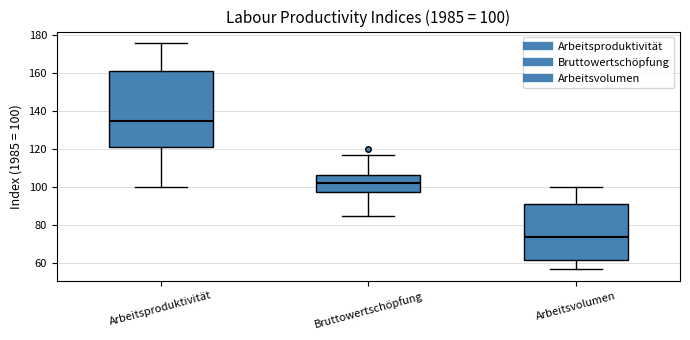

Which box is the tallest, from its lower edge to its upper edge?

Arbeitsproduktivität